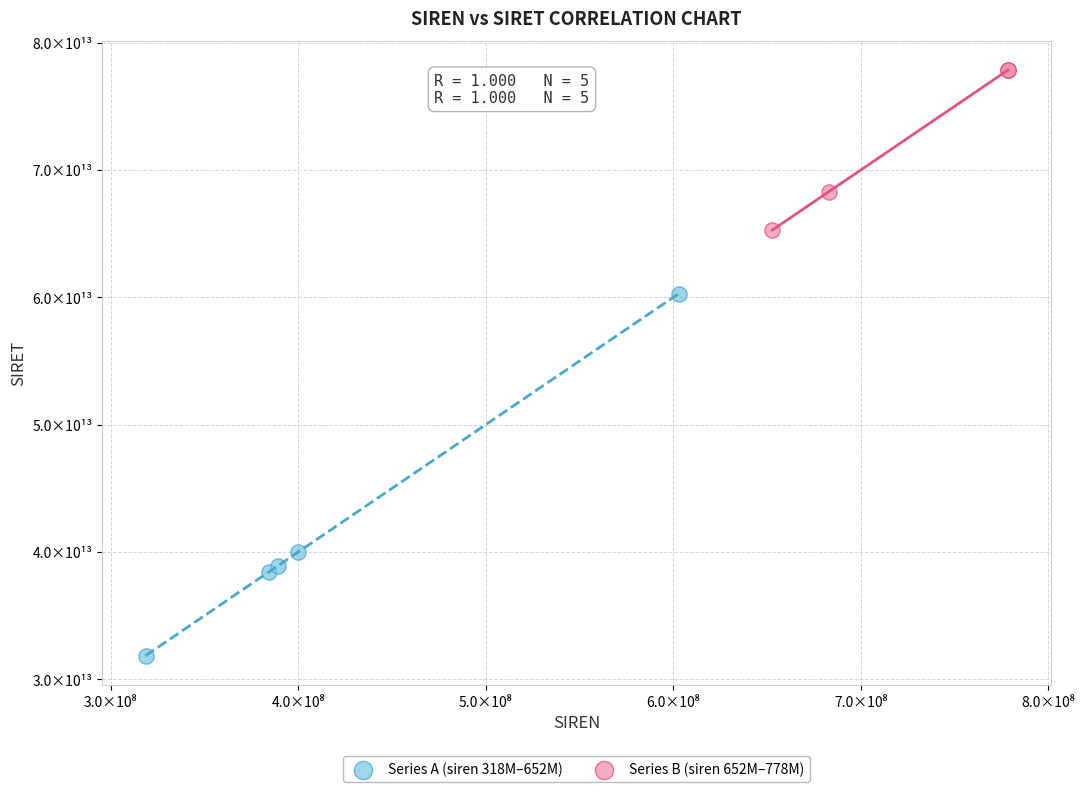

Which series contains the lowest Y value?

Series A (siren 318M–652M)